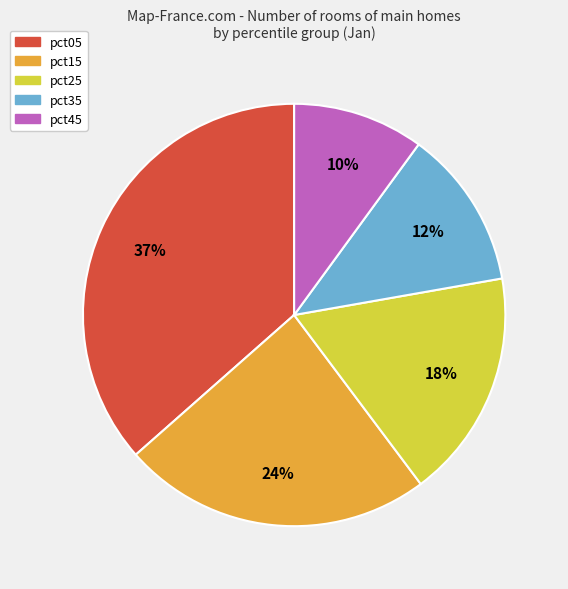

To the nearest percent, what is the average slice percentage?

20%